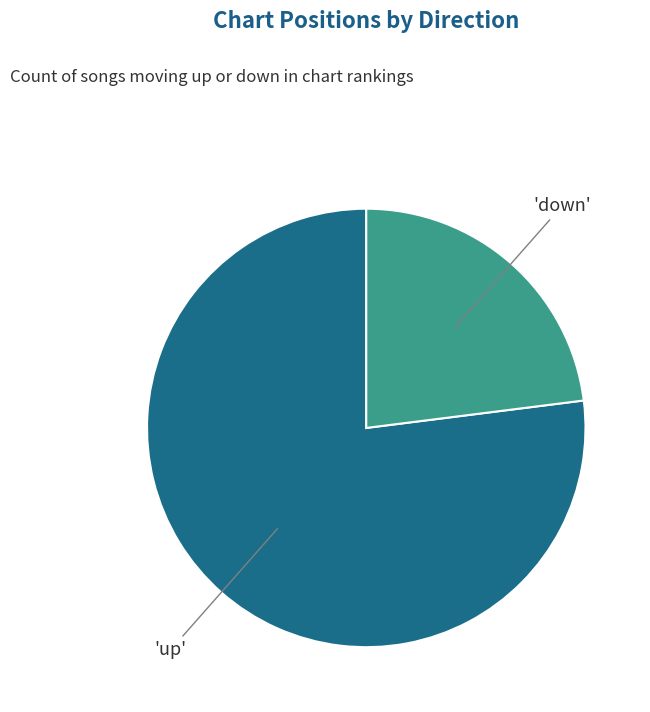

Is there a majority slice in this chart?

Yes